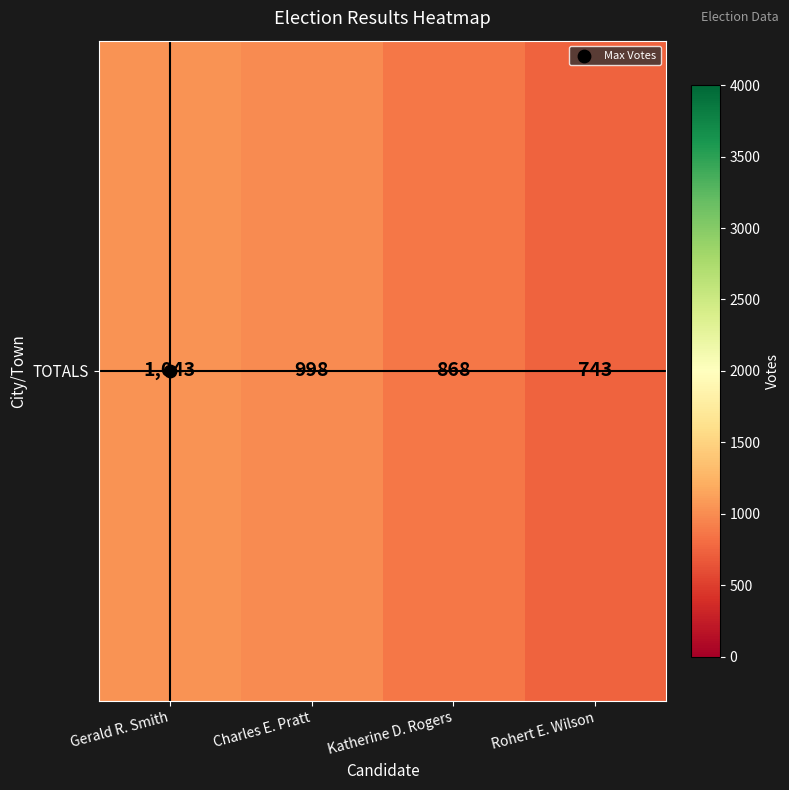

The chart shows a value of 1471 at Katherine D. Rogers. True or false?

False